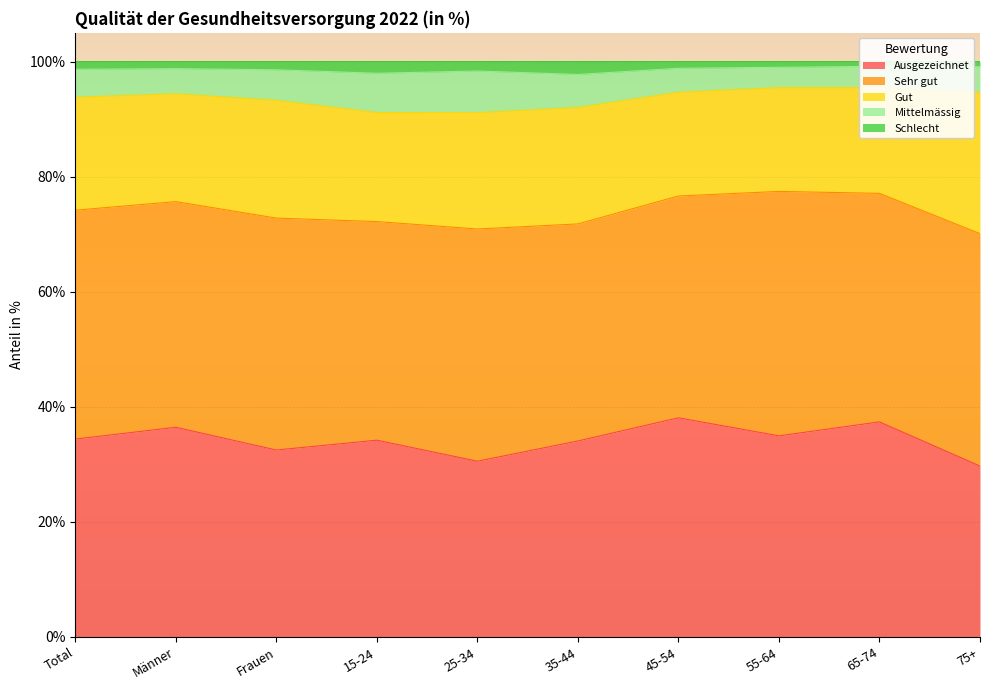

The value of Ausgezeichnet at 65-74 is 37.4. True or false?

True